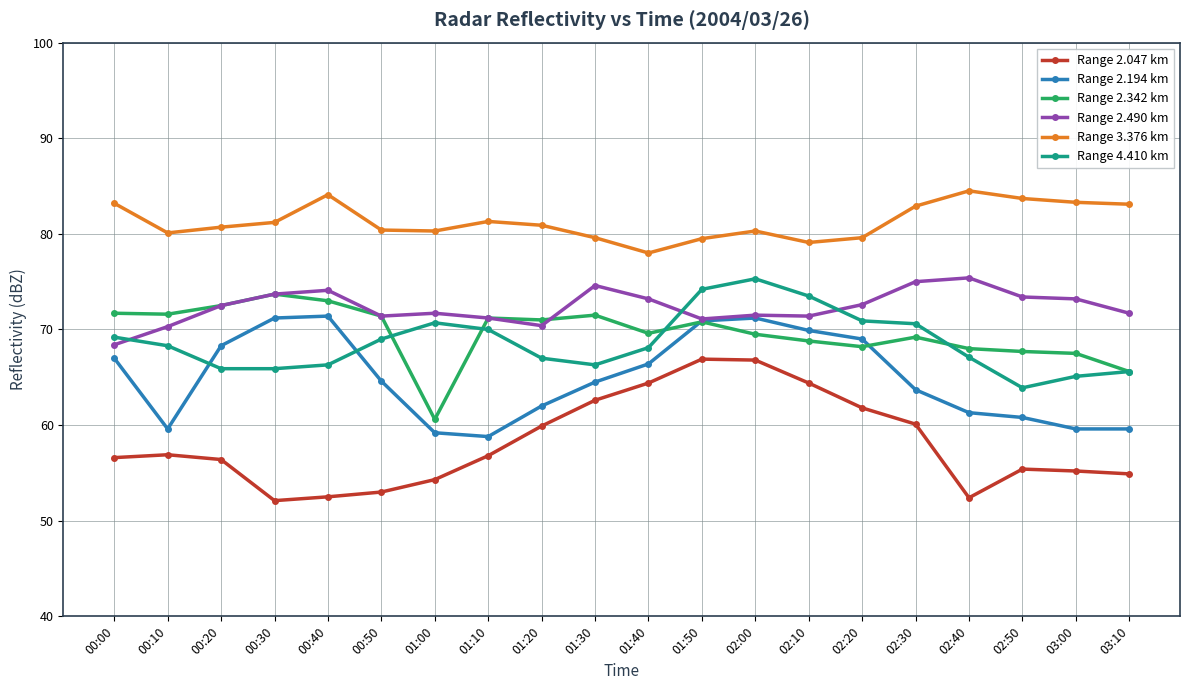

The value of Range 2.490 km at 02:30 is 103.8. True or false?

False